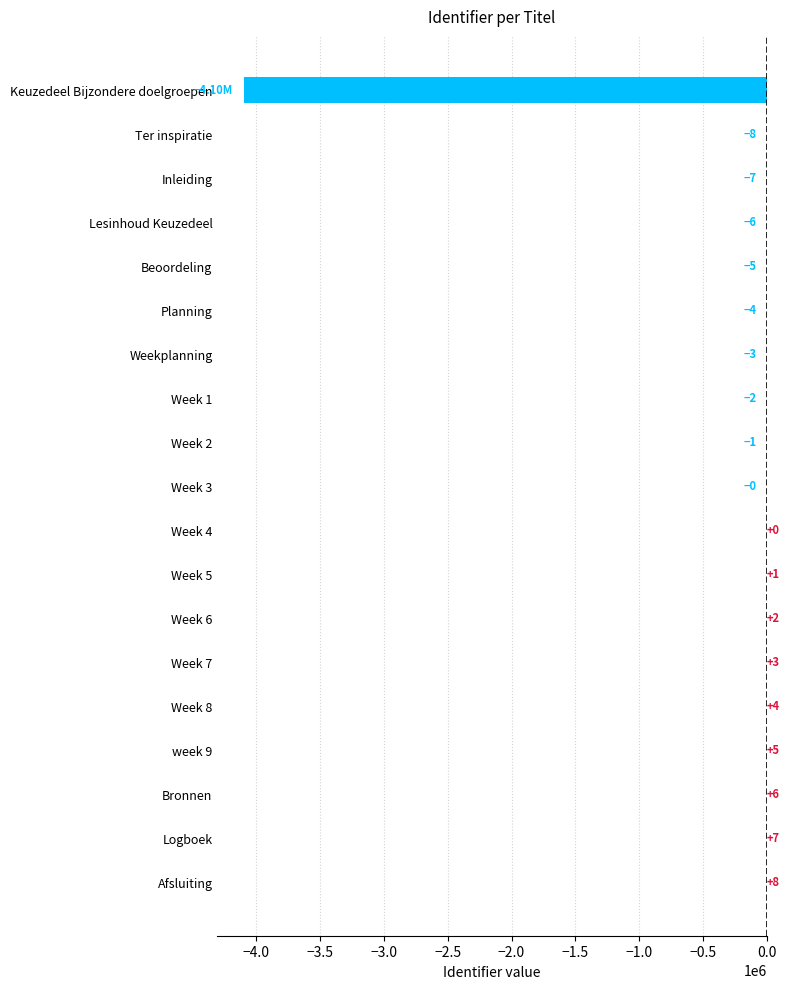

At which category does the chart reach its peak across all series?

Afsluiting